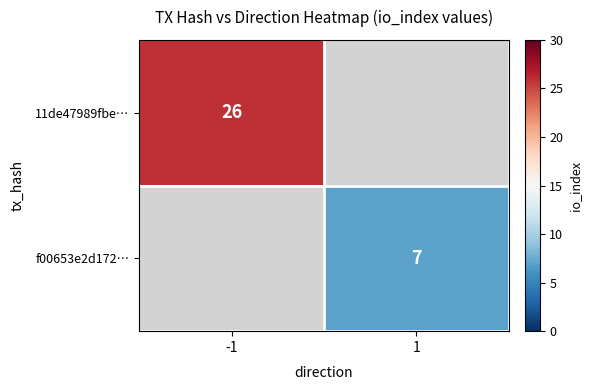

True or false: f00653e2d172… has a value of 7 at 1.

True